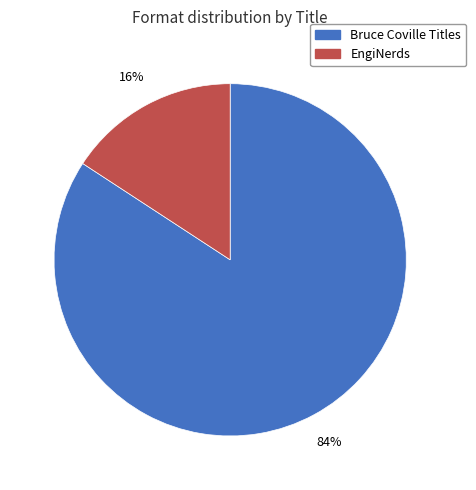

Is there any slice that represents more than half of the pie?

Yes